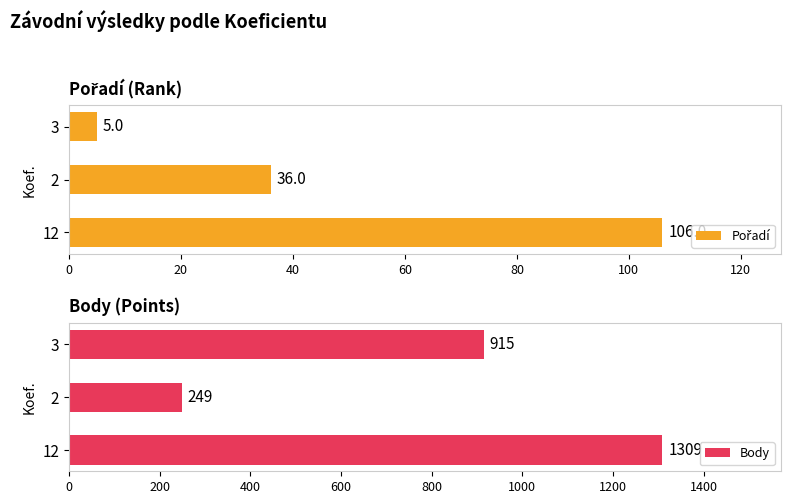

Which series has the largest total across all categories?

Body